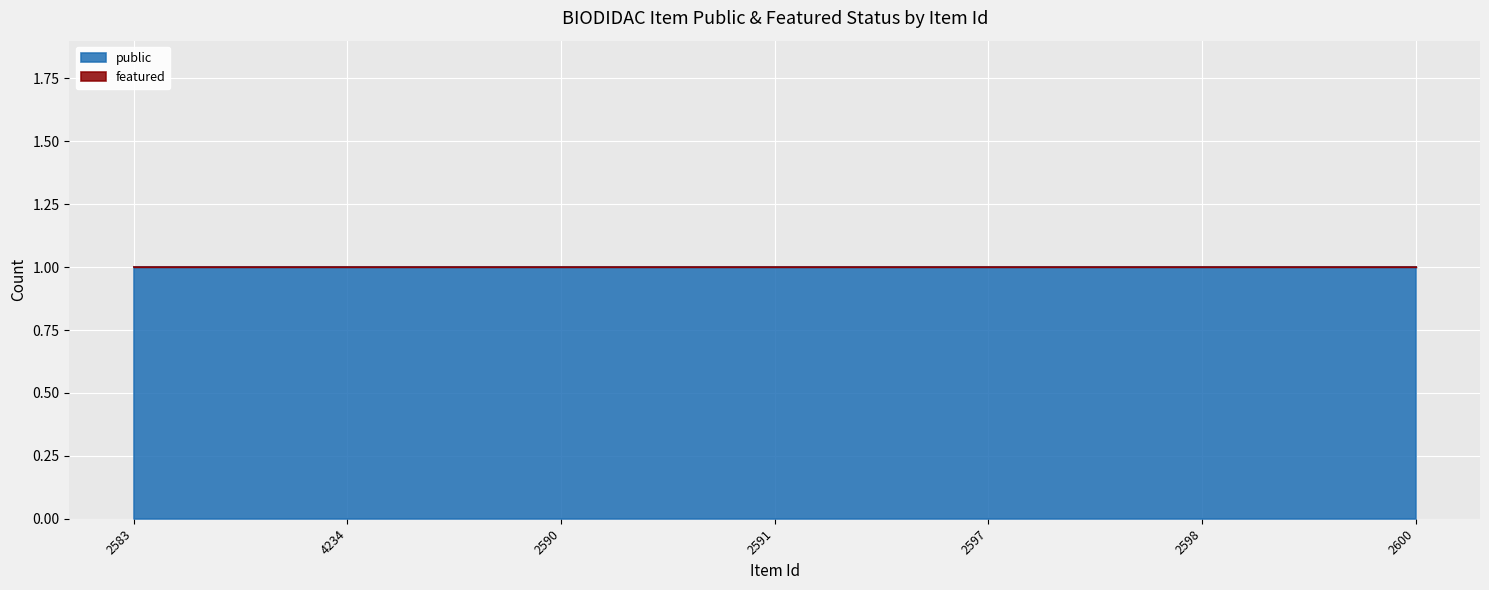

Which has a higher value, 2591 or 2598?

2591